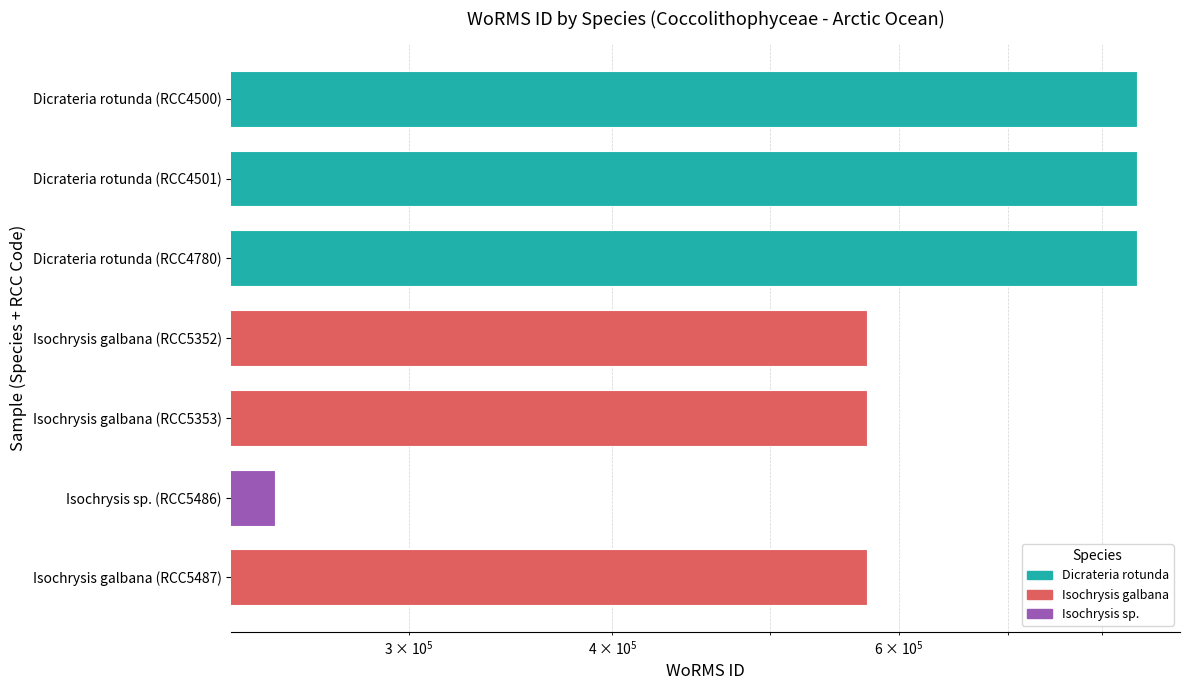

What is the maximum value shown in the chart?

840109